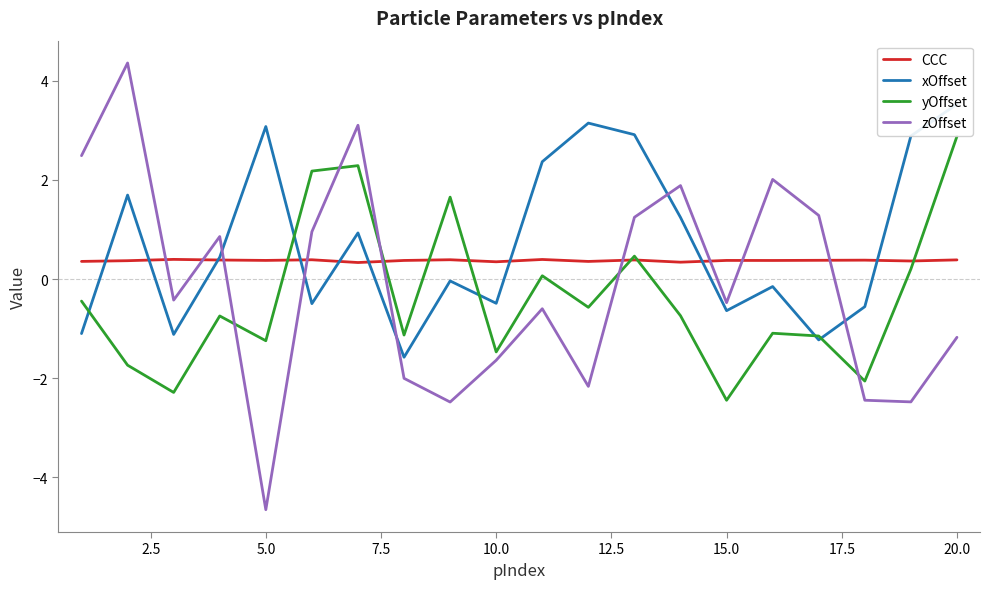

What is the average value of the yOffset series?

-0.4